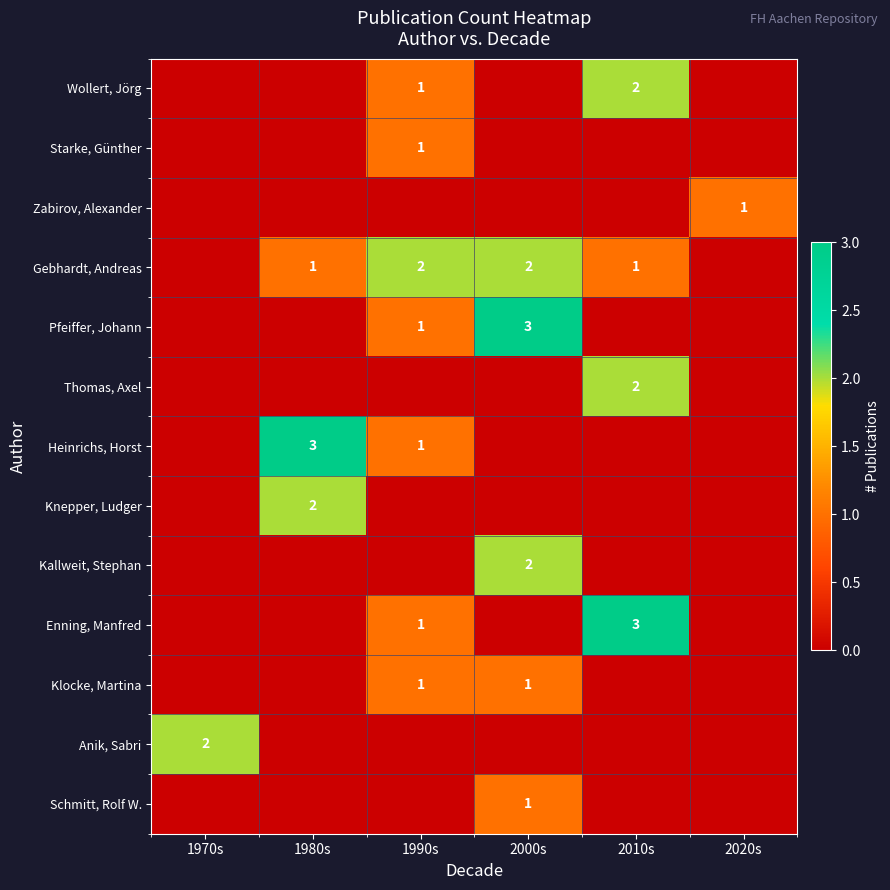

The Pfeiffer, Johann series shows 5 at 2000s. True or false?

False